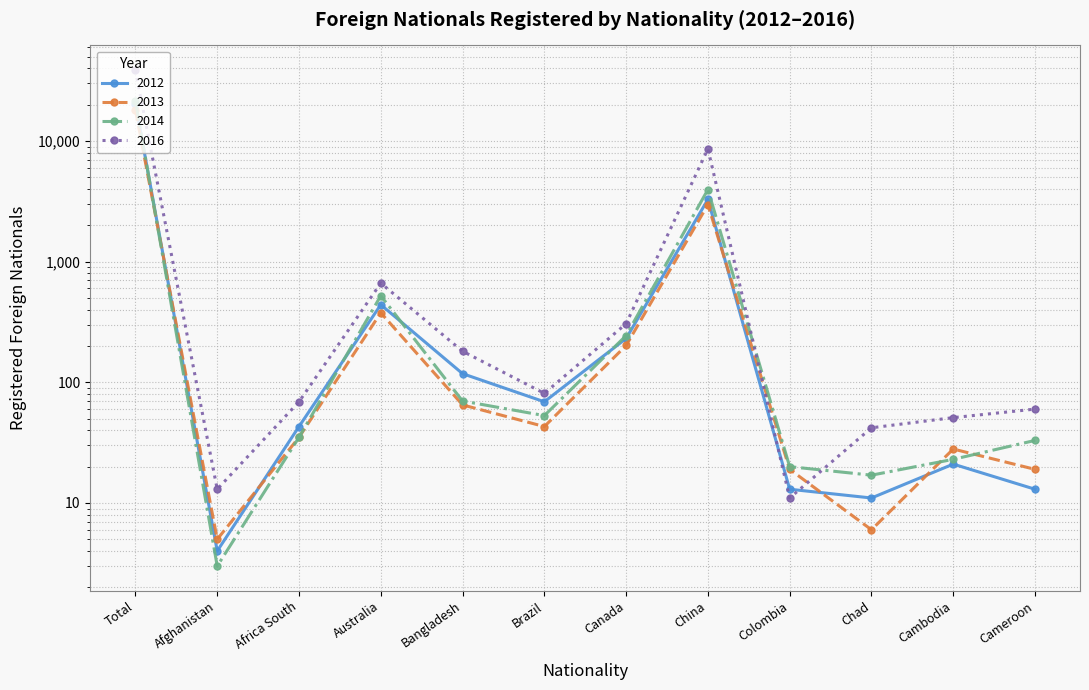

Rank the categories by 2012 value from lowest to highest.

Afghanistan, Chad, Colombia, Cameroon, Cambodia, Africa South, Brazil, Bangladesh, Canada, Australia, China, Total